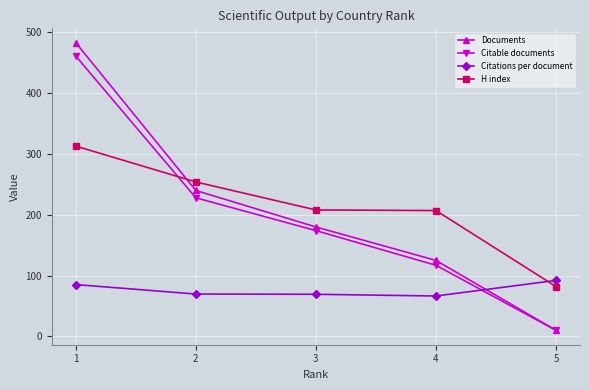

How many times do Citations per document and Citable documents cross each other?

1